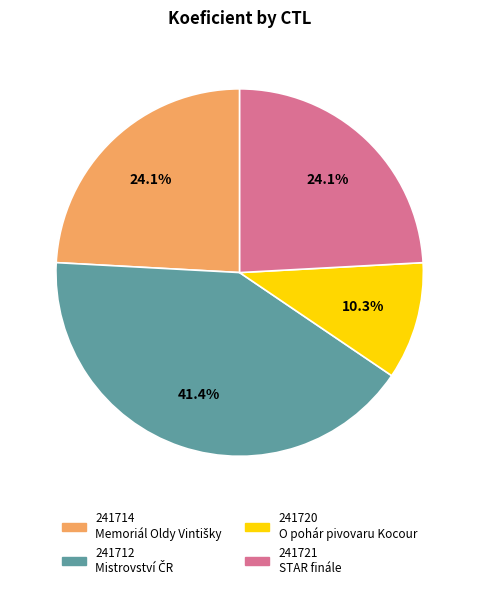

To the nearest percent, what is the difference between the 241712 and 241721 slice percentages?

17%